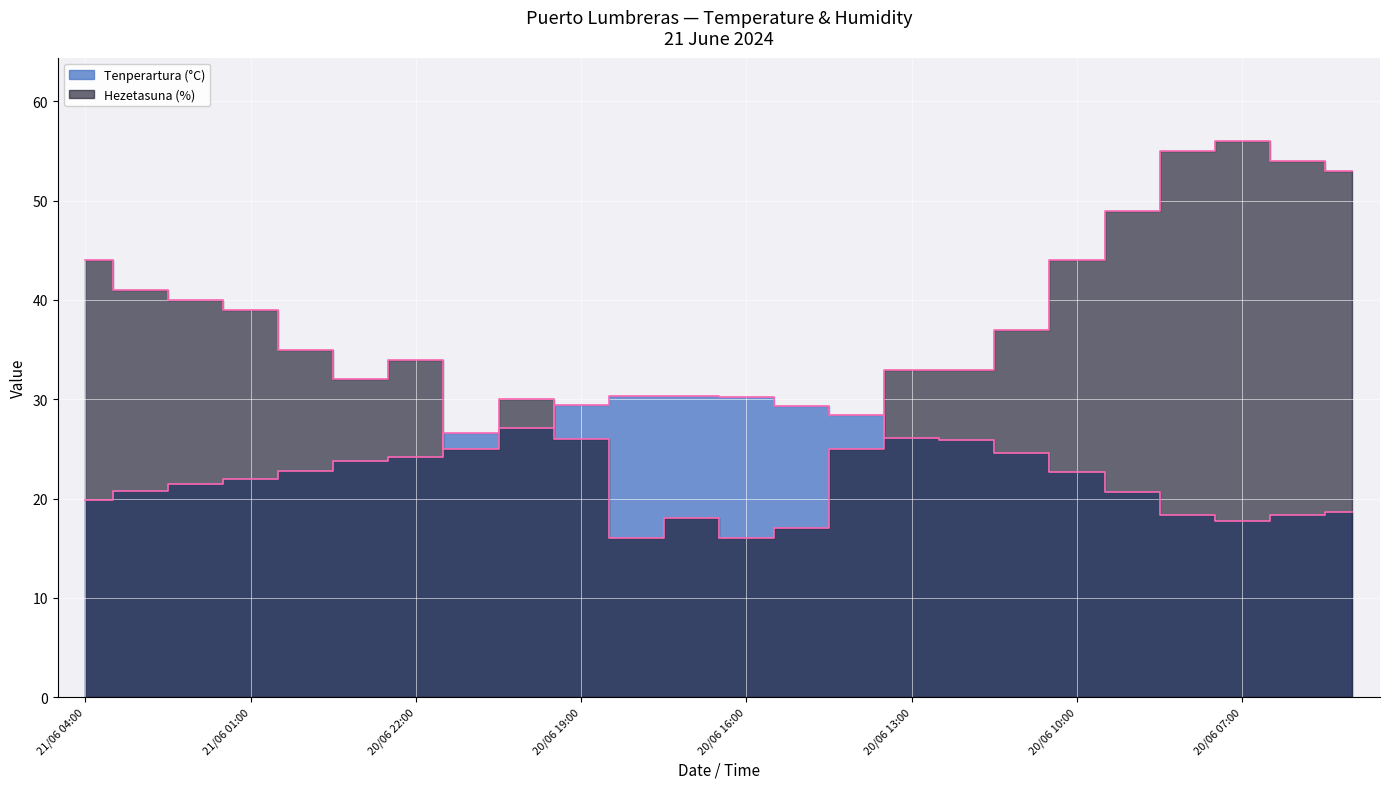

What is the value of the Hezetasuna (%) point at the 4th from the left?

39.0